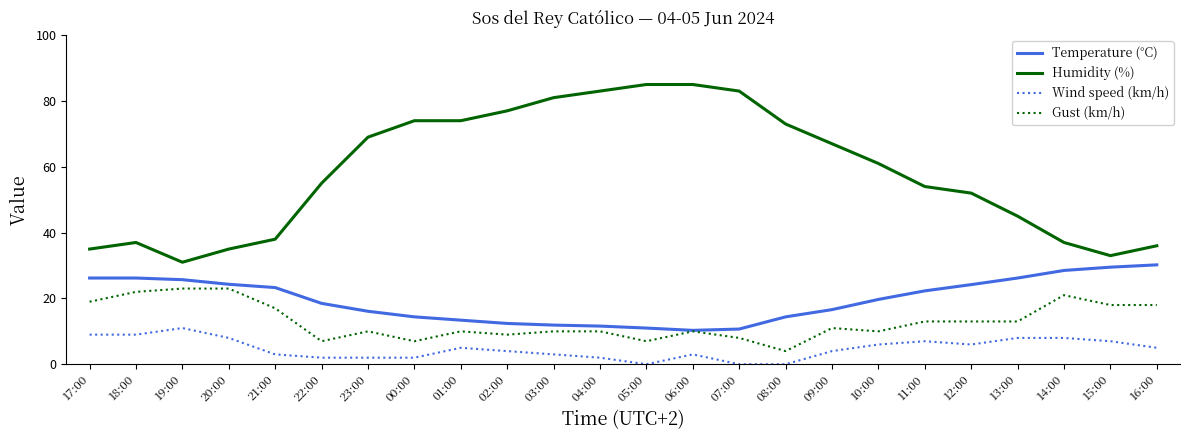

What is the sum of all Temperature (°C) values?

467.6